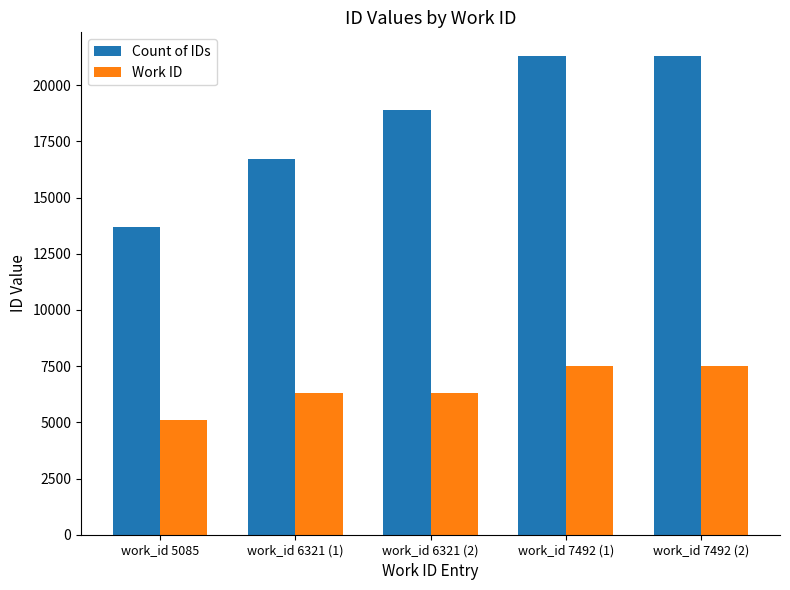

What position from the right is work_id 6321 (2)?

3